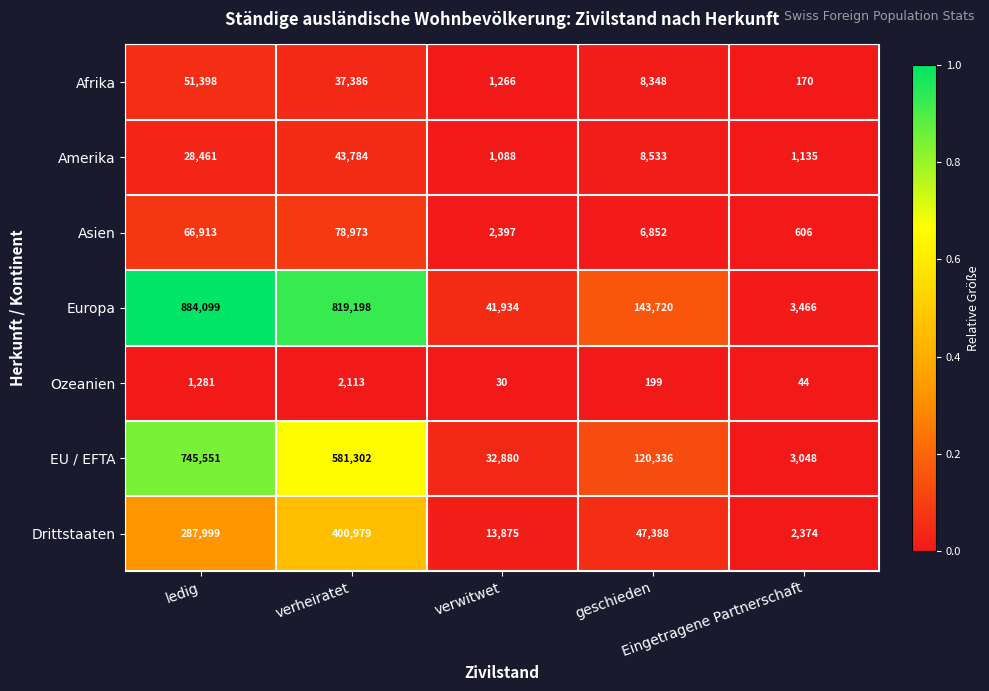

Which series has the widest spread of values?

Europa